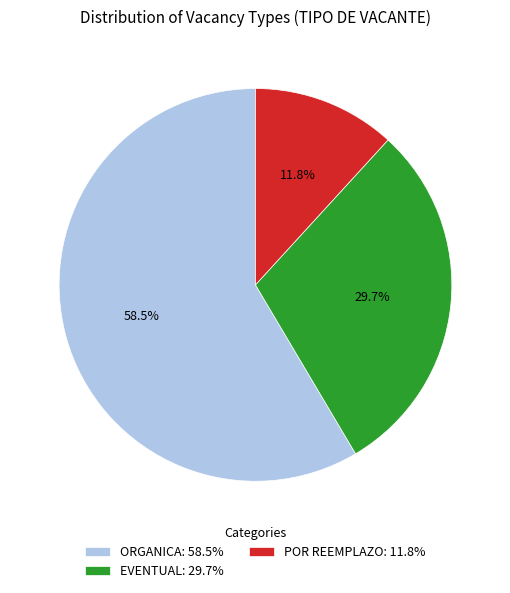

Which category has the smallest portion of the pie?

POR REEMPLAZO